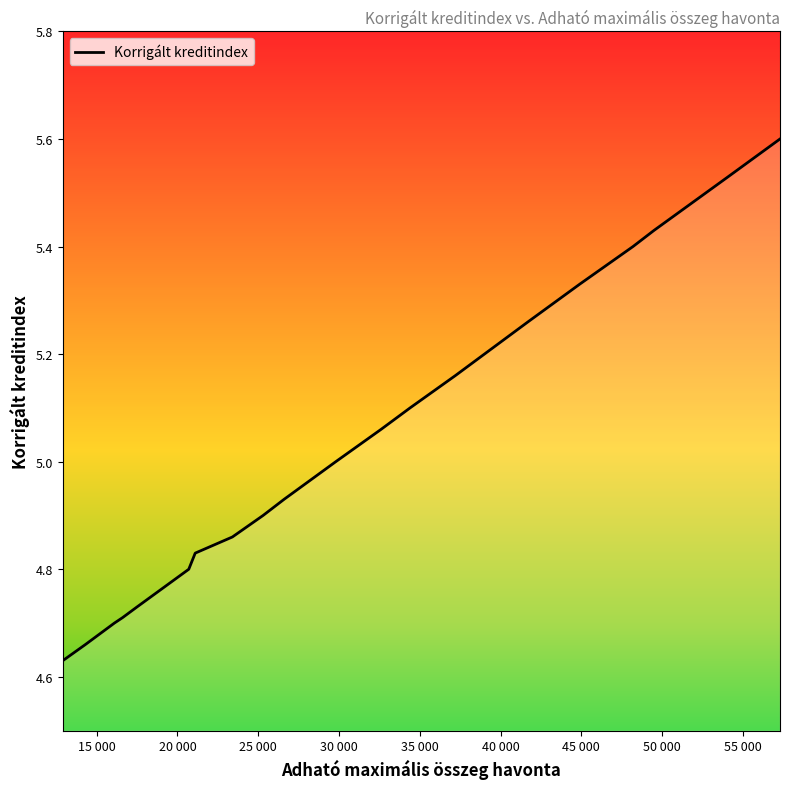

What is the maximum value shown in the chart?

5.6